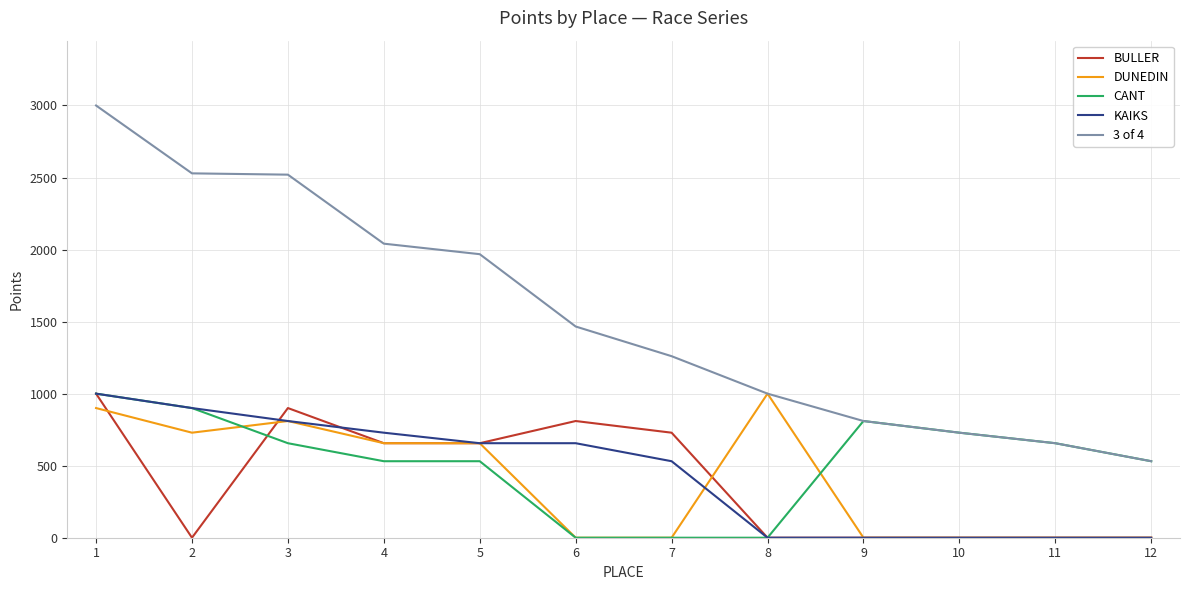

True or false: 3 of 4 and BULLER cross at least once.

False